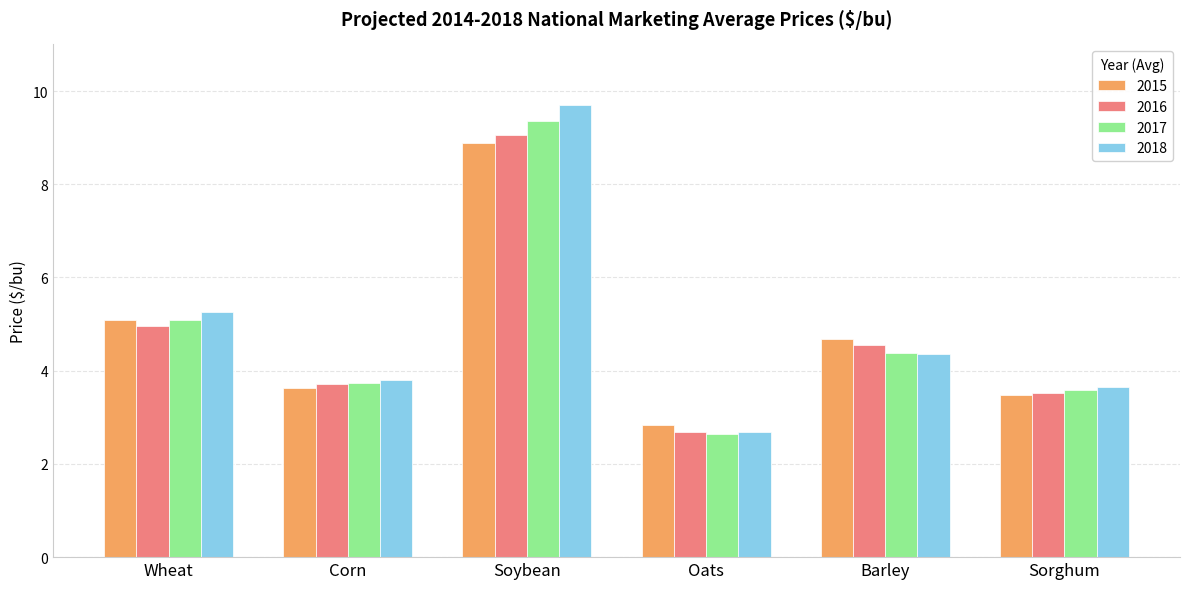

Which series has the largest range (max minus min)?

2018